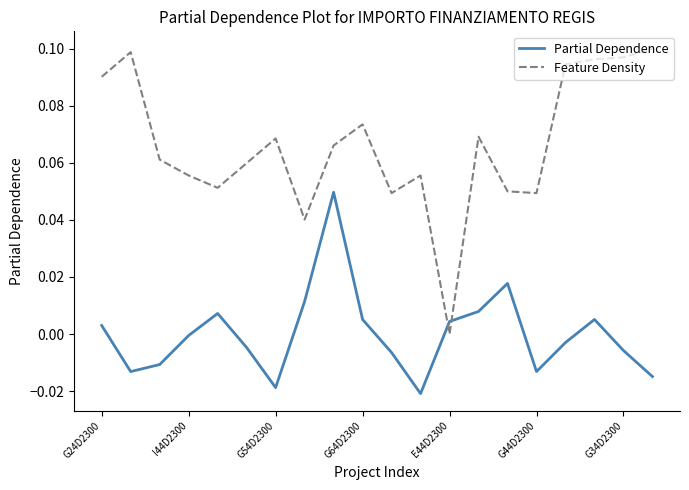

After their last crossing, which series has the higher values: Partial Dependence or Feature Density?

Feature Density